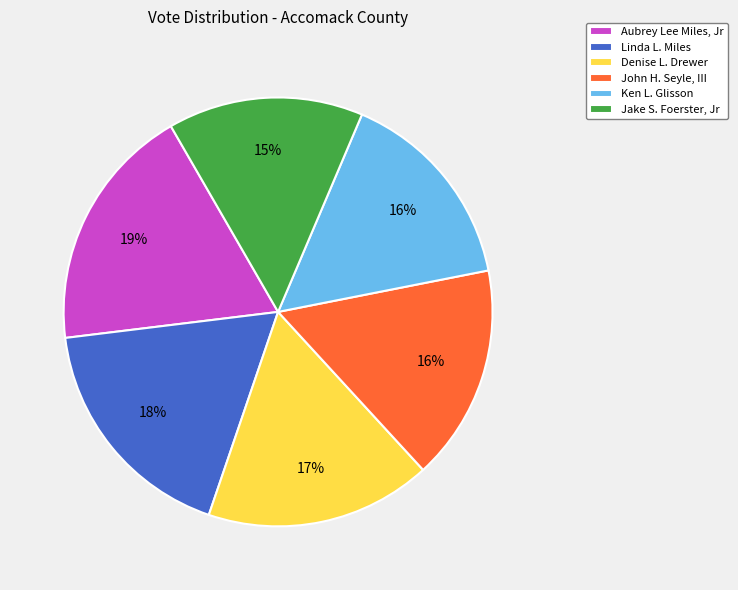

Between Aubrey Lee Miles, Jr and Linda L. Miles, which is larger?

Aubrey Lee Miles, Jr